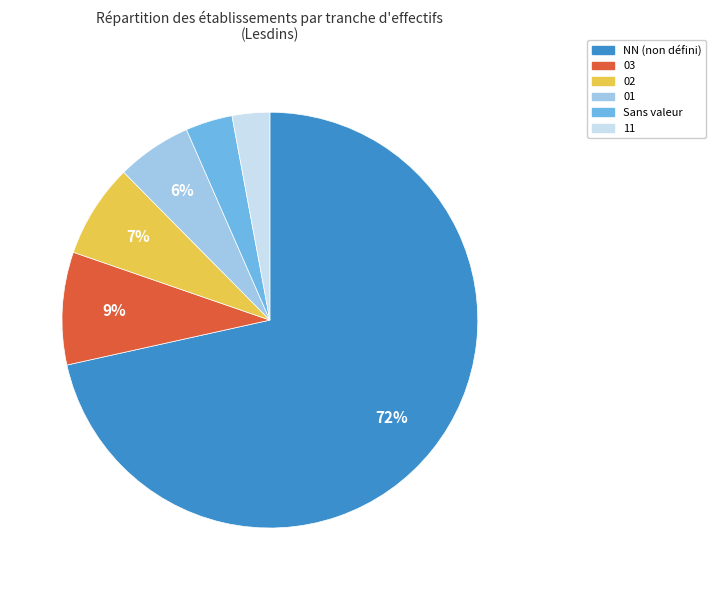

Does any single category account for the majority?

Yes